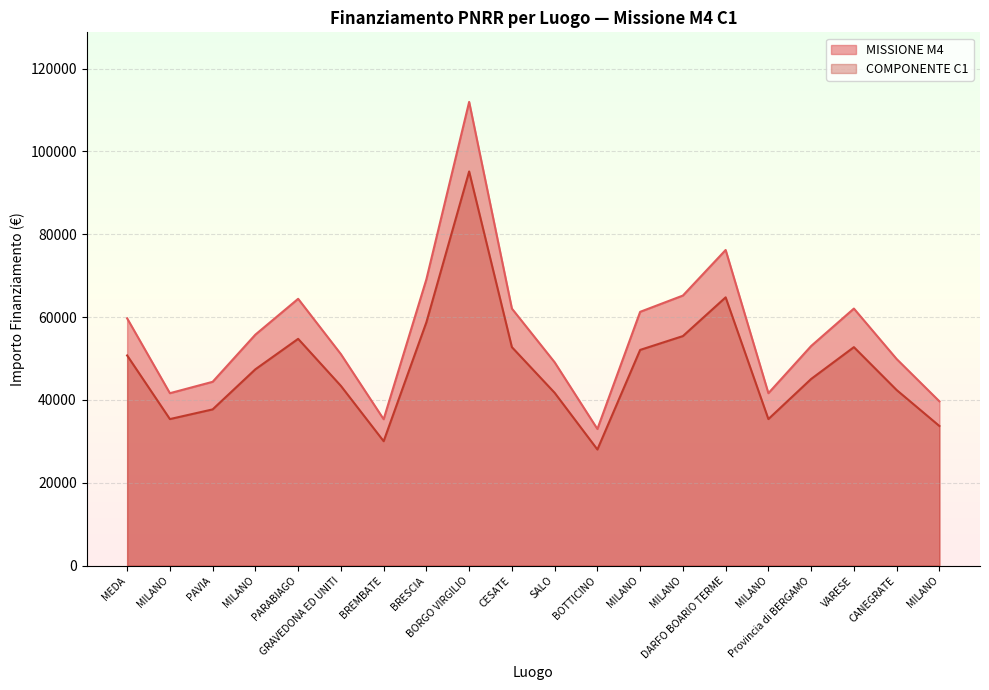

What is the lowest value of the COMPONENTE C1 series?

28046.2